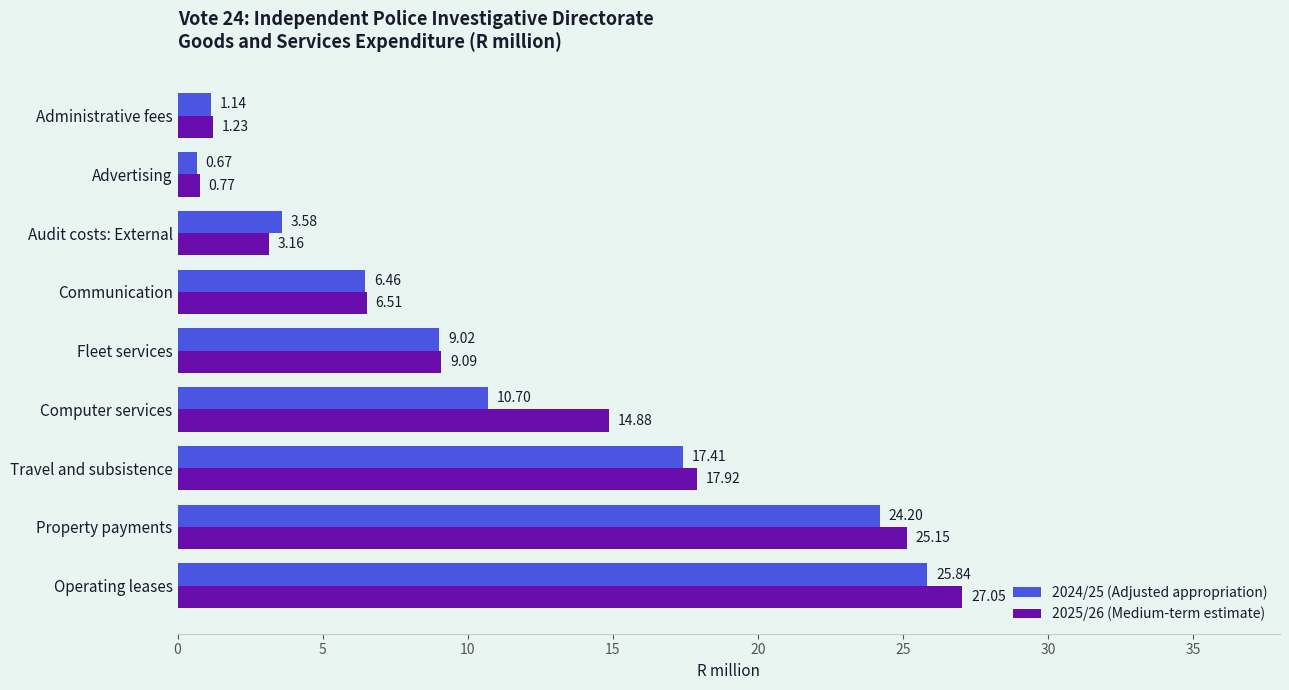

Rank the series by their maximum value, from lowest to highest.

2024/25 (Adjusted appropriation), 2025/26 (Medium-term estimate)